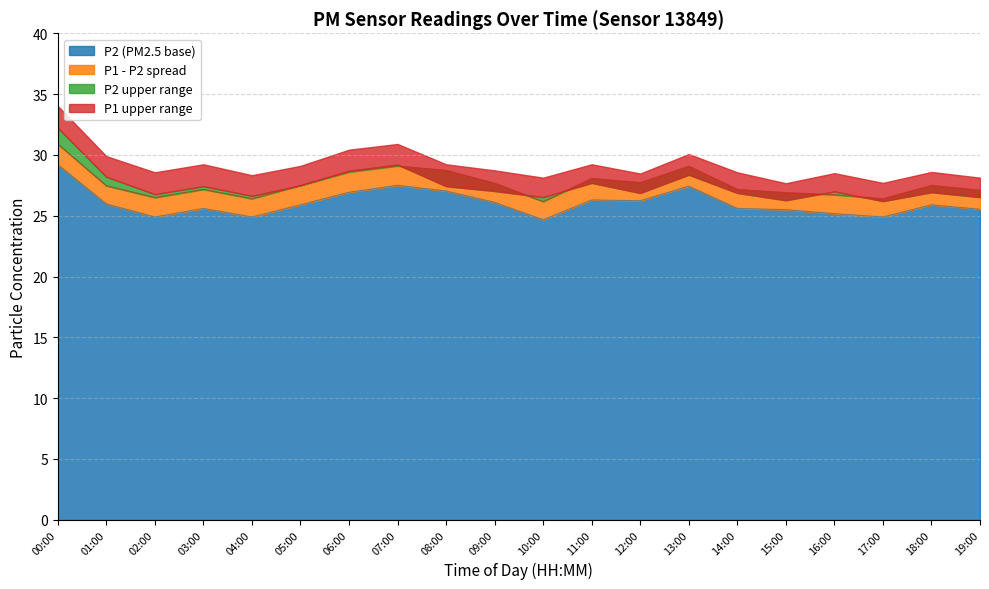

True or false: P1 and P2 intersect in this chart.

False